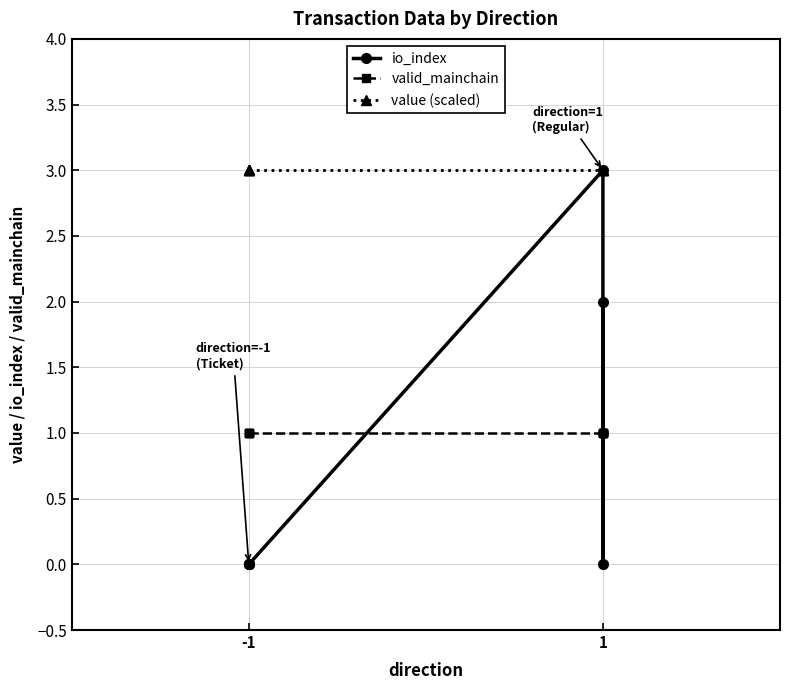

How many lines are shown in the chart?

3